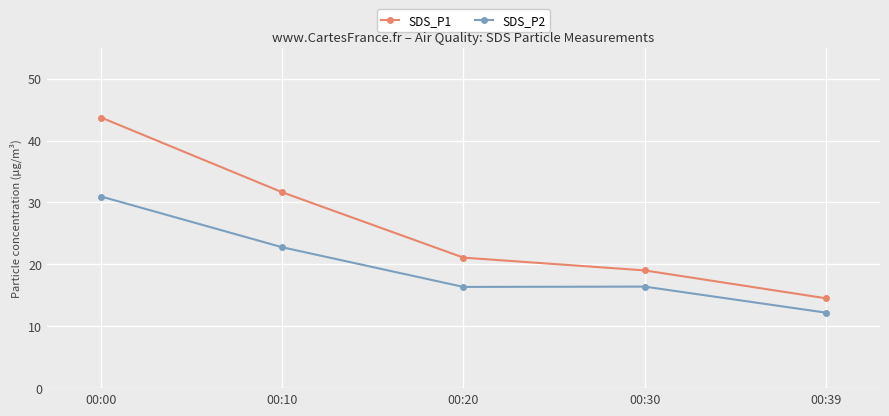

True or false: SDS_P2 has a value of 7.2 at 00:30.

False